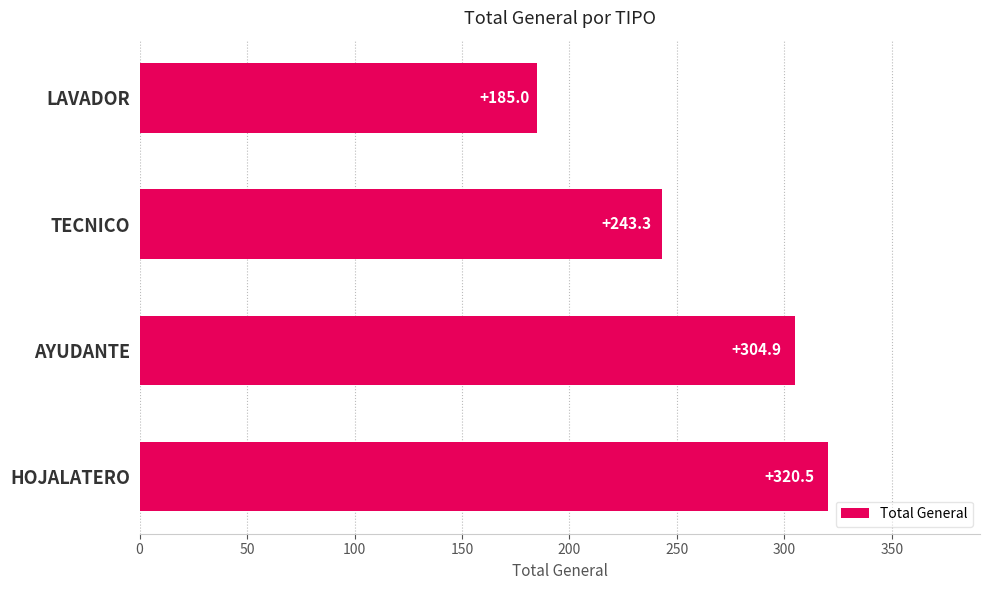

What is the change in value from AYUDANTE to LAVADOR?

-119.9